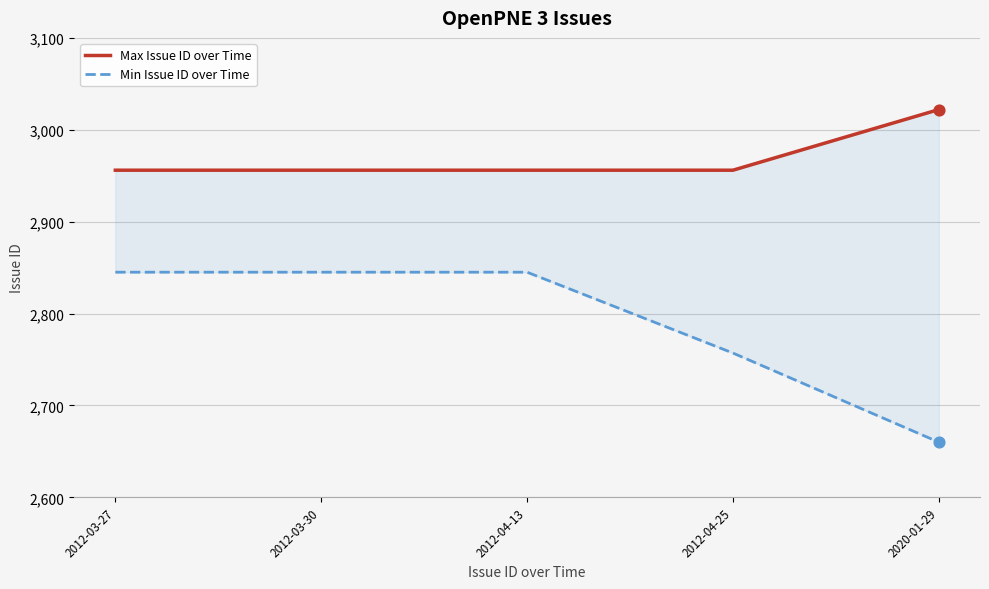

What are all the series names shown in the legend?

Max Issue ID over Time, Min Issue ID over Time